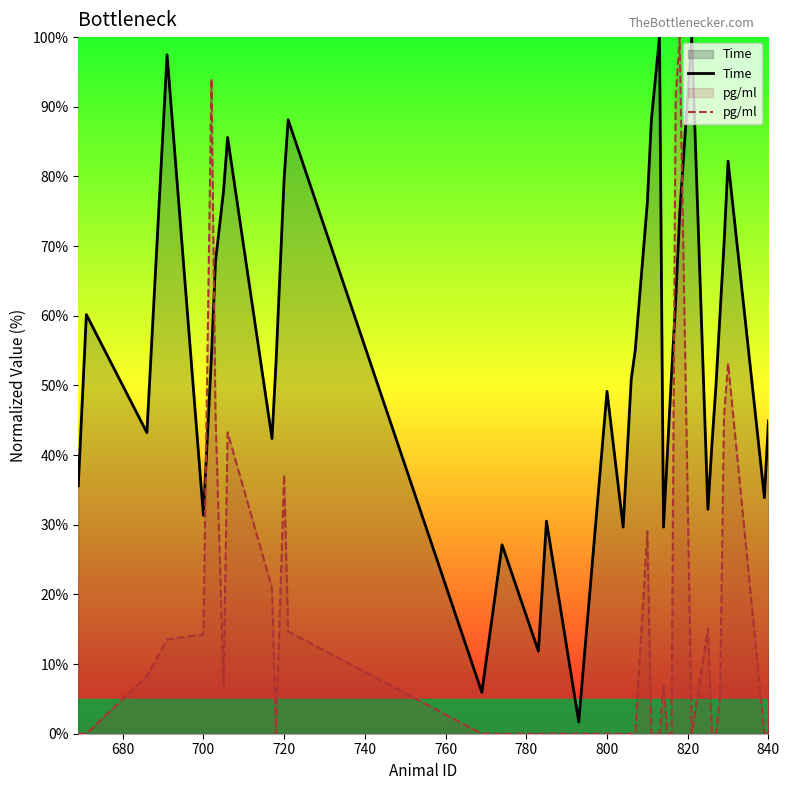

How many intersections are there between pg/ml and Time?

4